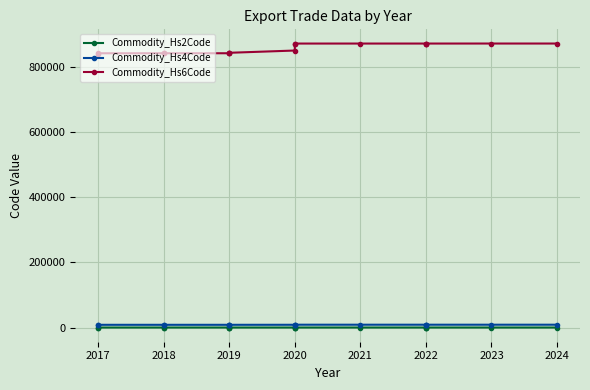

What is the minimum value for Commodity_Hs2Code?

84